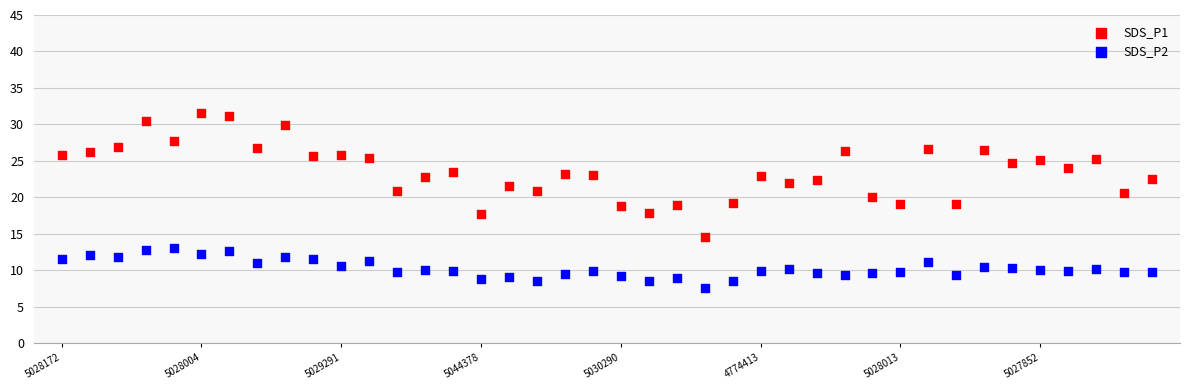

Which series contains the highest Y value?

SDS_P1